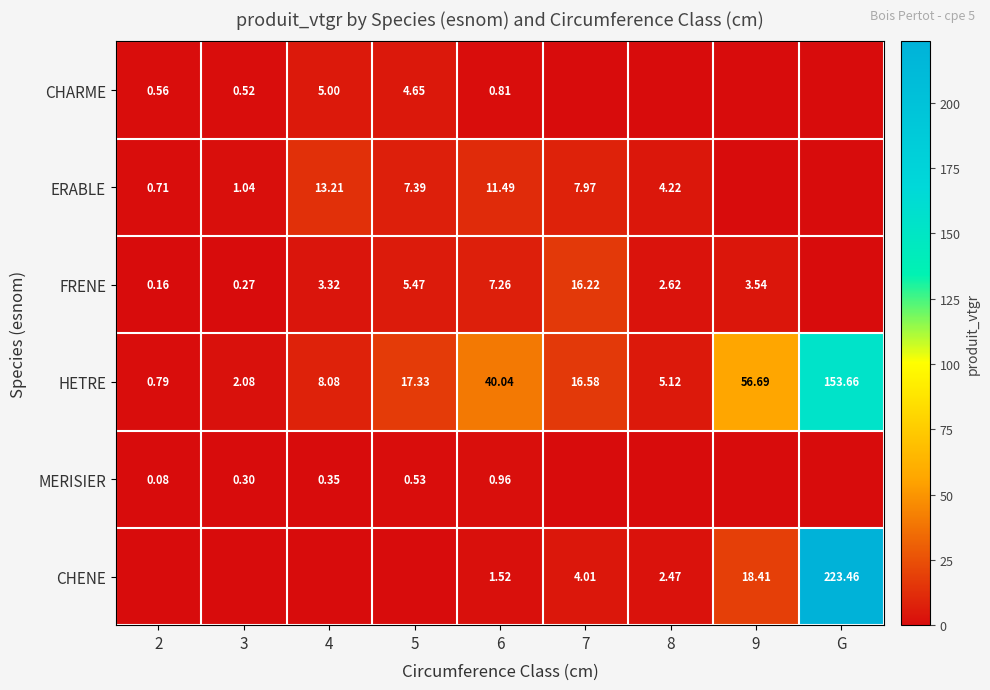

Is the value of HETRE at 2 greater than the value of CHENE at 2?

Yes